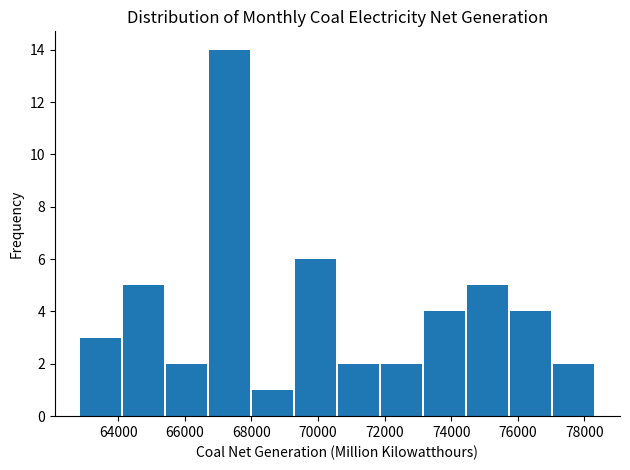

Which range on the x-axis has the tallest bar?

66800 to 68000